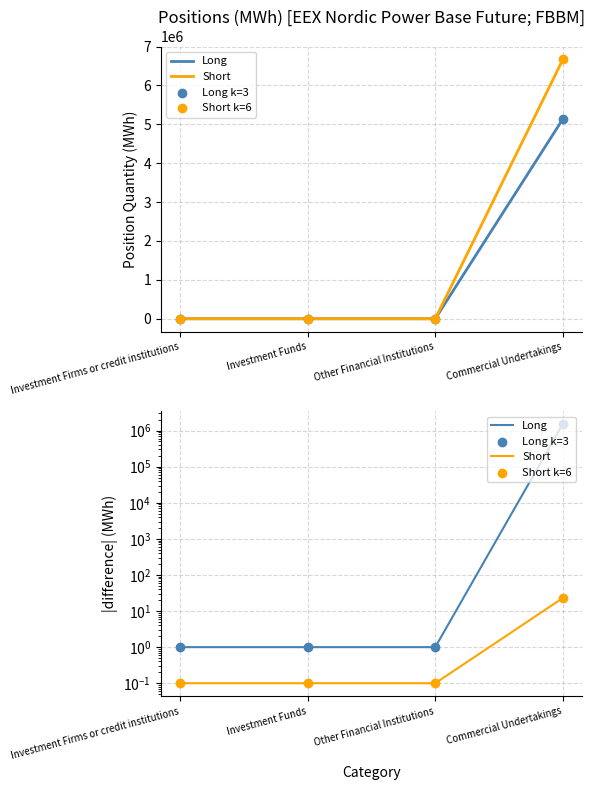

Which series reaches the maximum Y coordinate?

Long